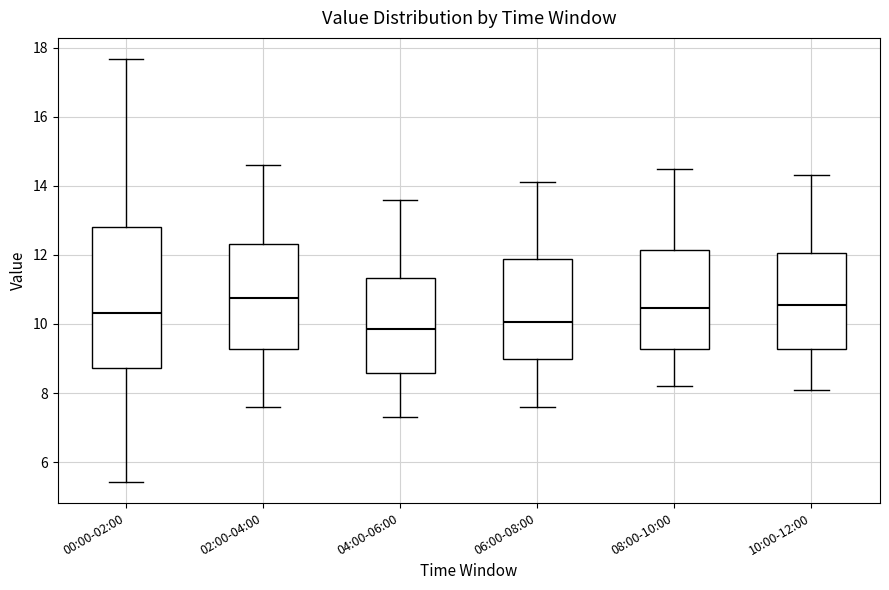

Reading left to right, transcribe this box plot: for each box, give where its median line is, the range the box spans, and where its two whiskers end, as read against the y-axis. The values are not printed on the chart, so give them approximately, as read against the axis.

00:00-02:00: median 10.4, box 8.8 to 12.8, whiskers 5.4 to 17.6
02:00-04:00: median 10.8, box 9.2 to 12.4, whiskers 7.6 to 14.6
04:00-06:00: median 9.8, box 8.6 to 11.4, whiskers 7.4 to 13.6
06:00-08:00: median 10.0, box 9.0 to 11.8, whiskers 7.6 to 14.2
08:00-10:00: median 10.4, box 9.2 to 12.2, whiskers 8.2 to 14.6
10:00-12:00: median 10.6, box 9.2 to 12.0, whiskers 8.2 to 14.4